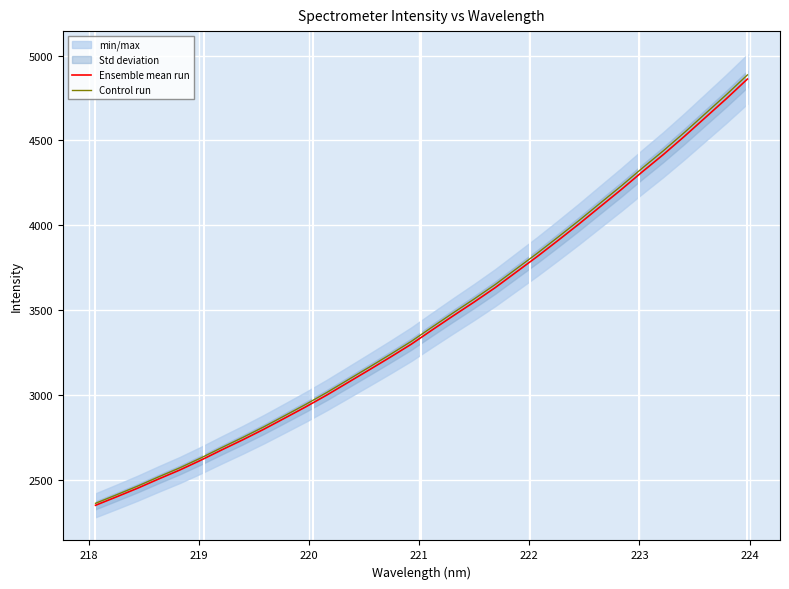

What is the lowest value of the Ensemble mean run series?

2354.0